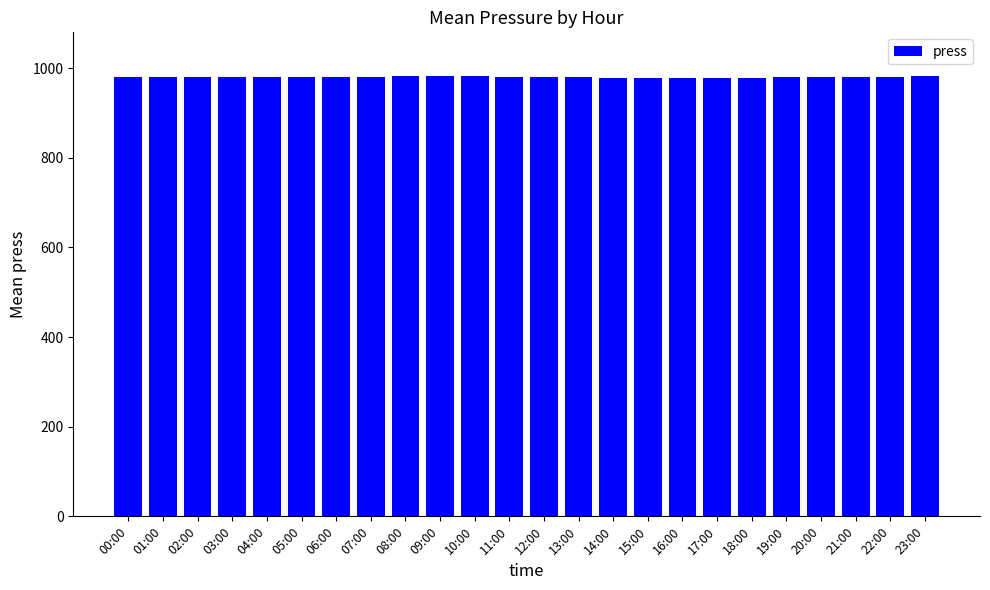

Approximately how many times larger is the value at 10:00 compared to 13:00?

1.0